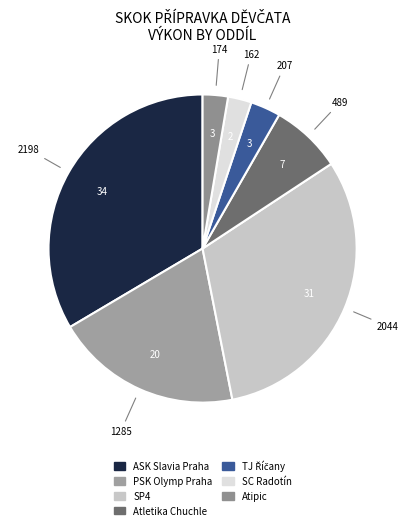

Does Atipic represent more than half of the total?

No